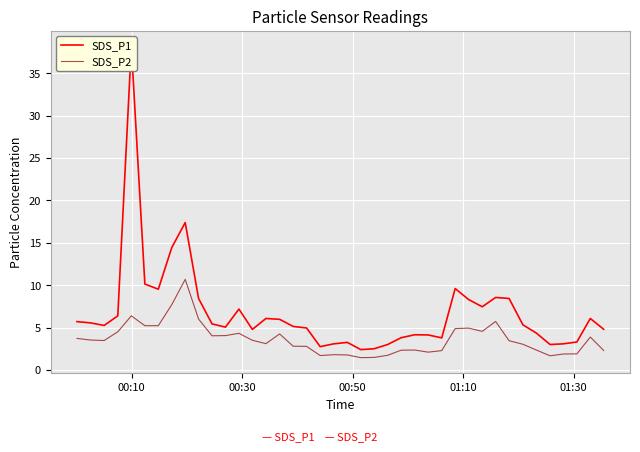

What is the maximum value for SDS_P2?

10.7